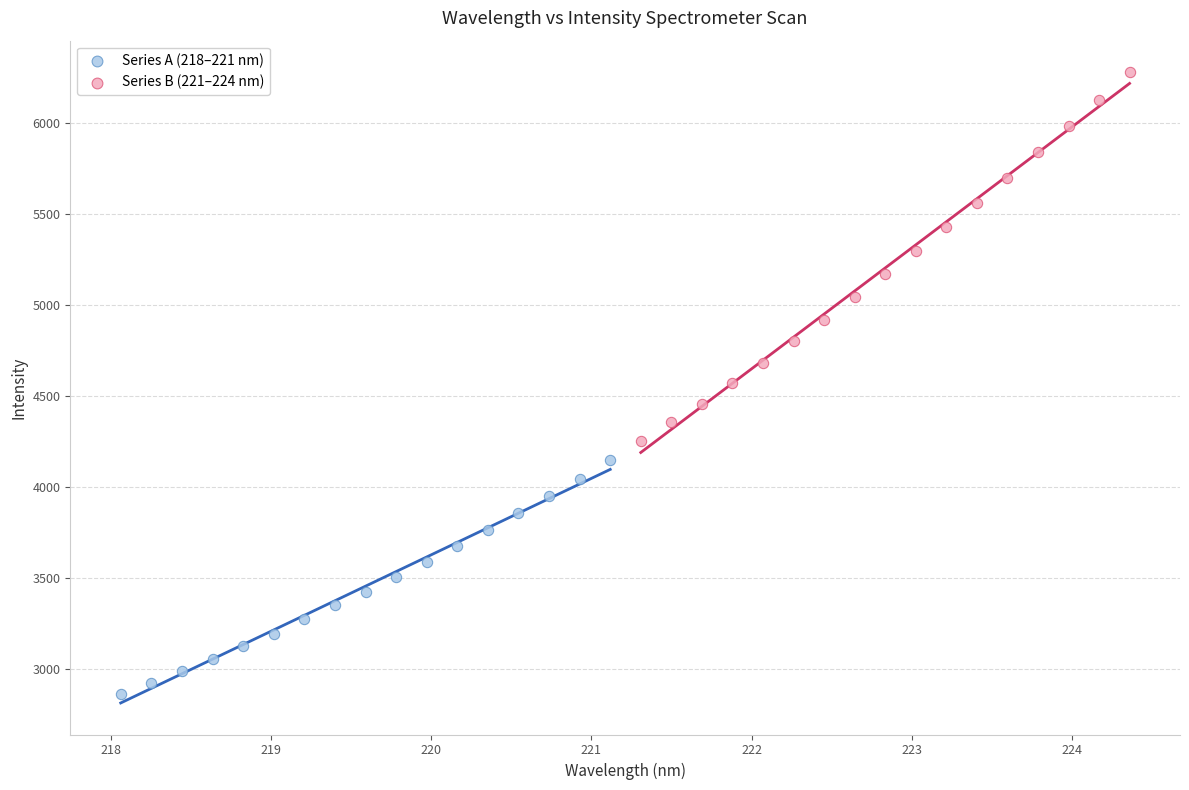

Which series has the largest Y range (max minus min)?

Series B (221–224 nm)